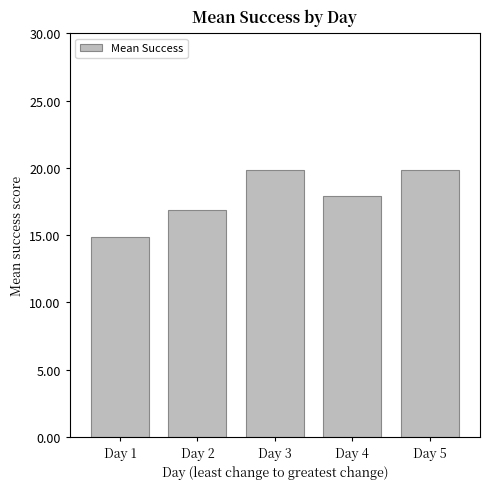

What is the average value?

17.9